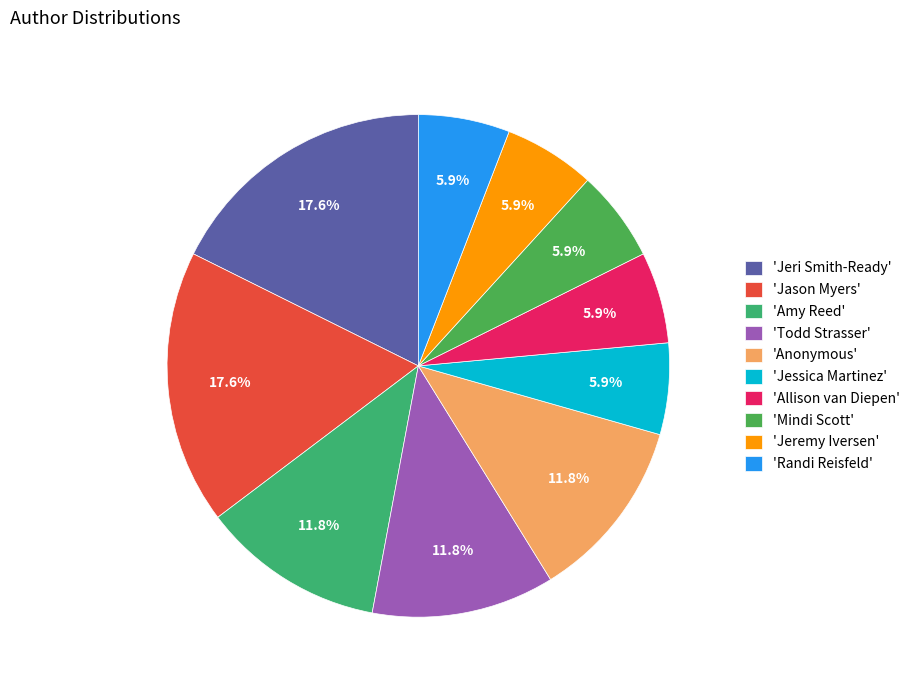

Count the number of slices in the pie.

10